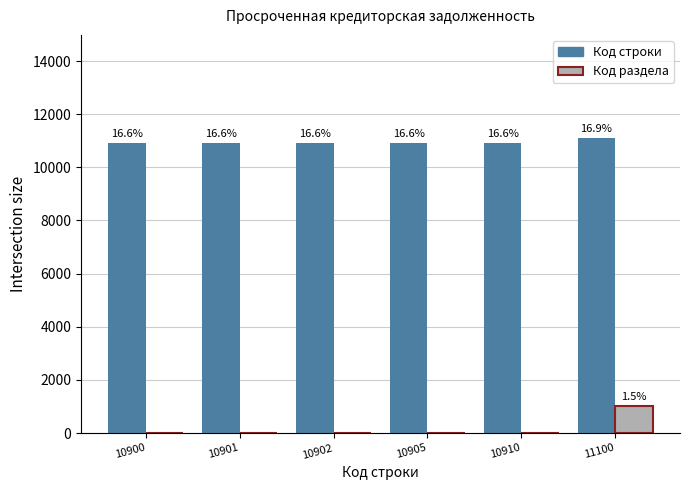

What is the spread (max minus min) of values at 10901?

10901